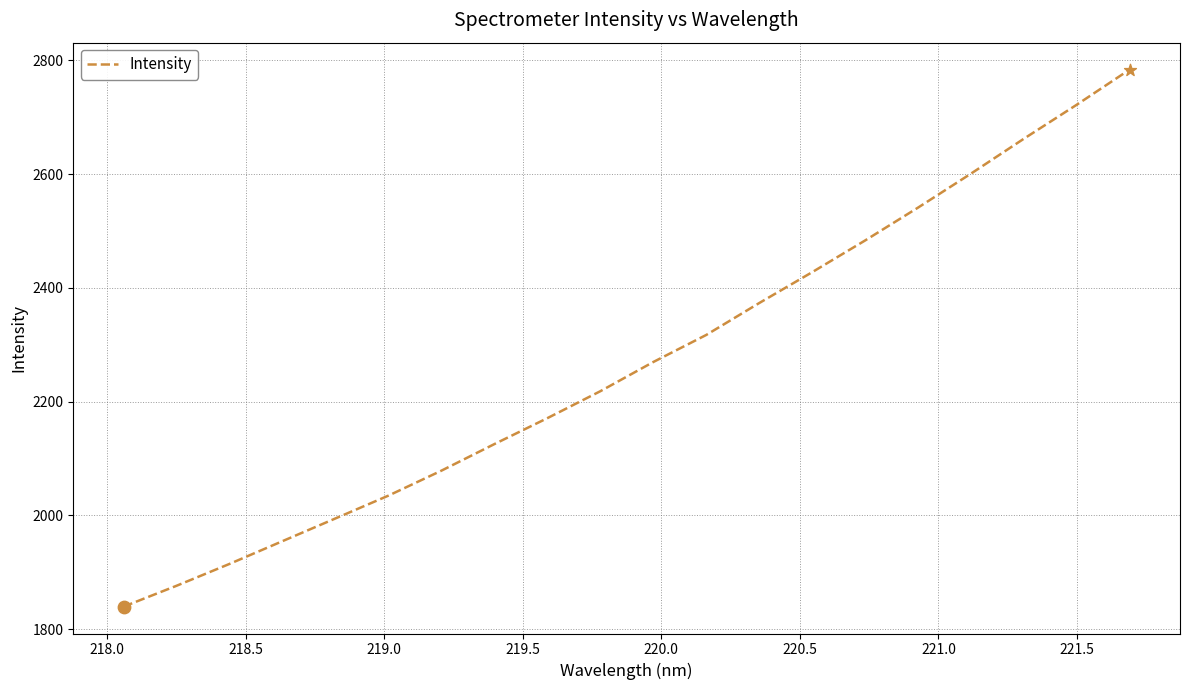

What is the smallest value displayed?

1839.3